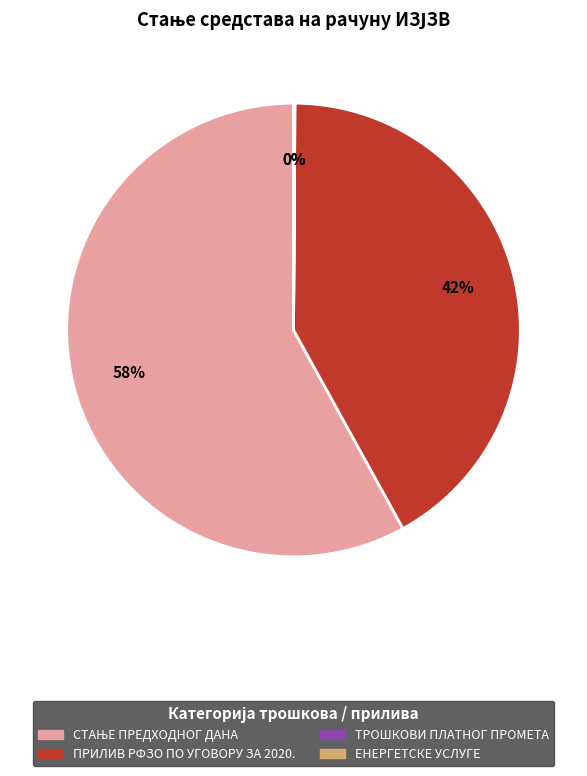

Is there a majority slice in this chart?

Yes